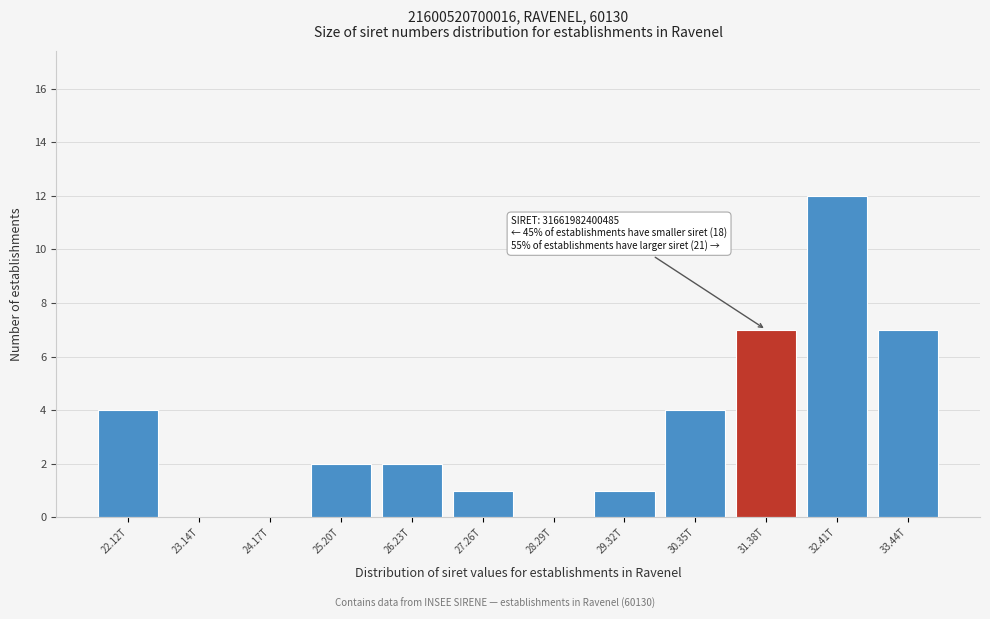

Reading left to right, what are all the values shown in this chart?

22.12T=4	23.14T=0	24.17T=0	25.20T=2	26.23T=2	27.26T=1	28.29T=0	29.32T=1	30.35T=4	31.38T=7	32.41T=12	33.44T=7